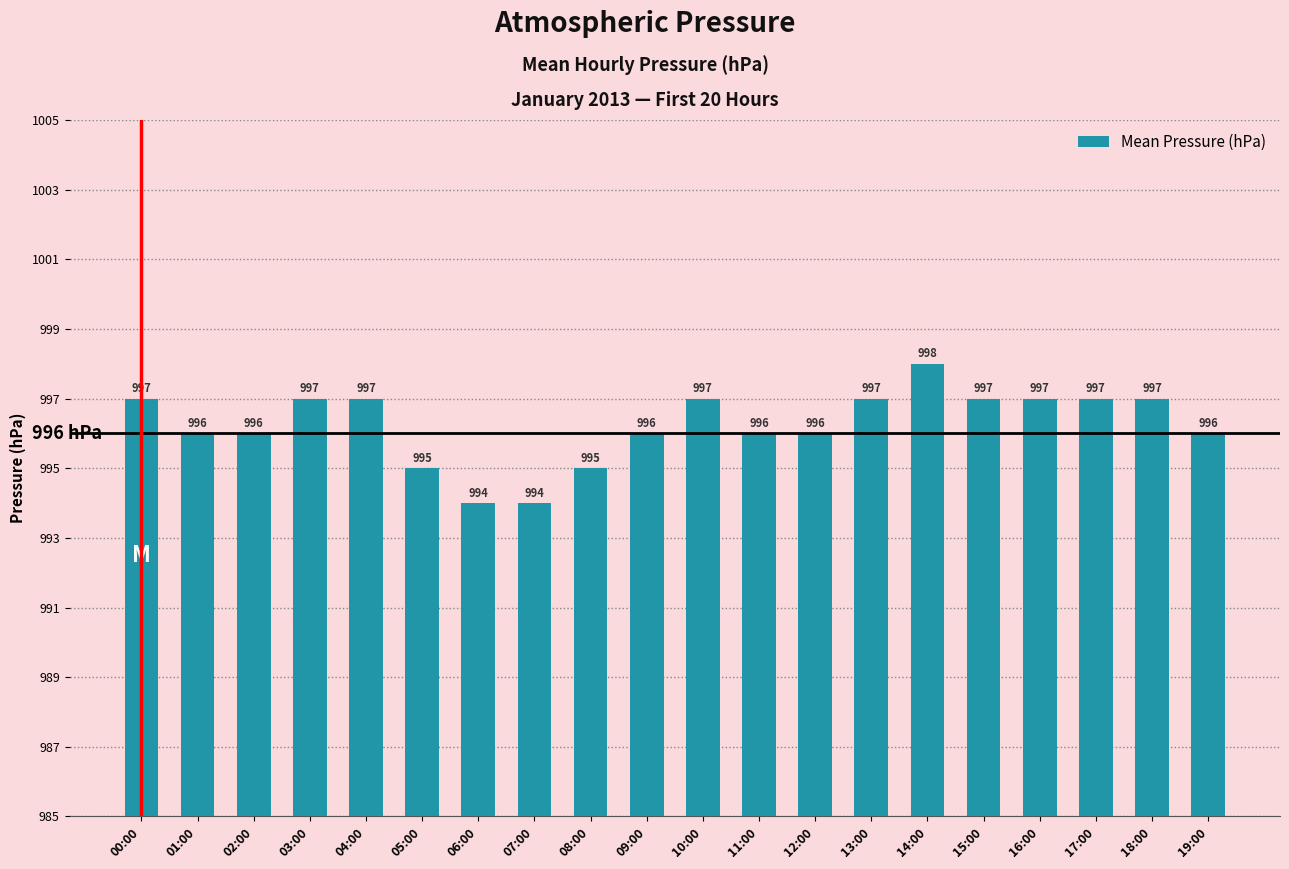

How many series are shown in this chart?

1